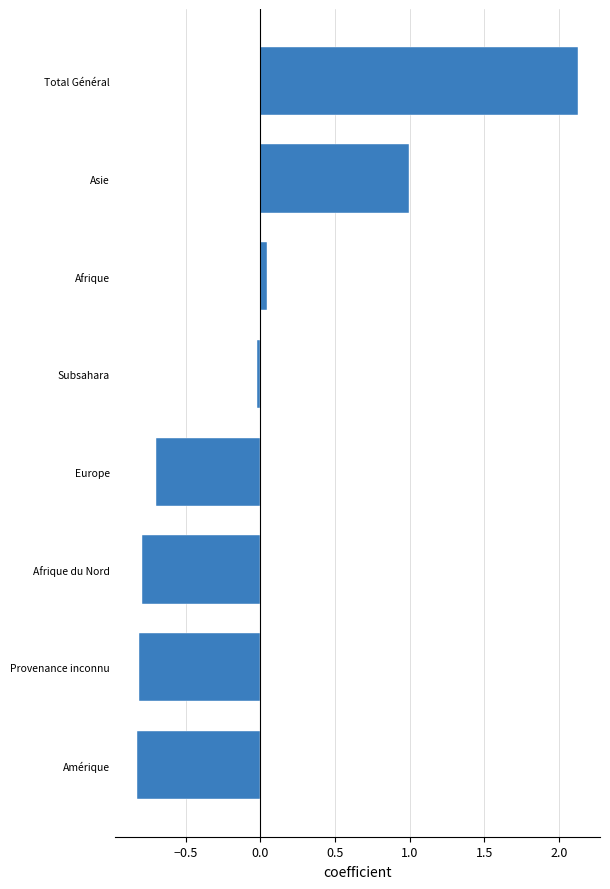

What is the maximum value shown in the chart?

2.1